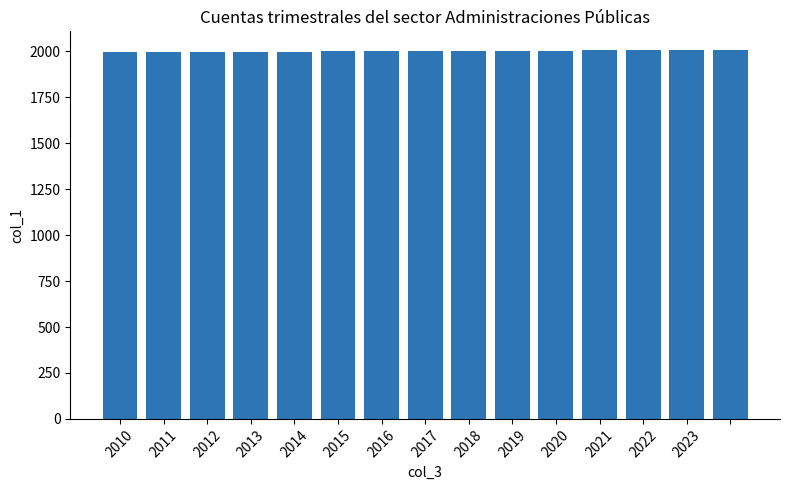

What is the smallest value displayed?

1995